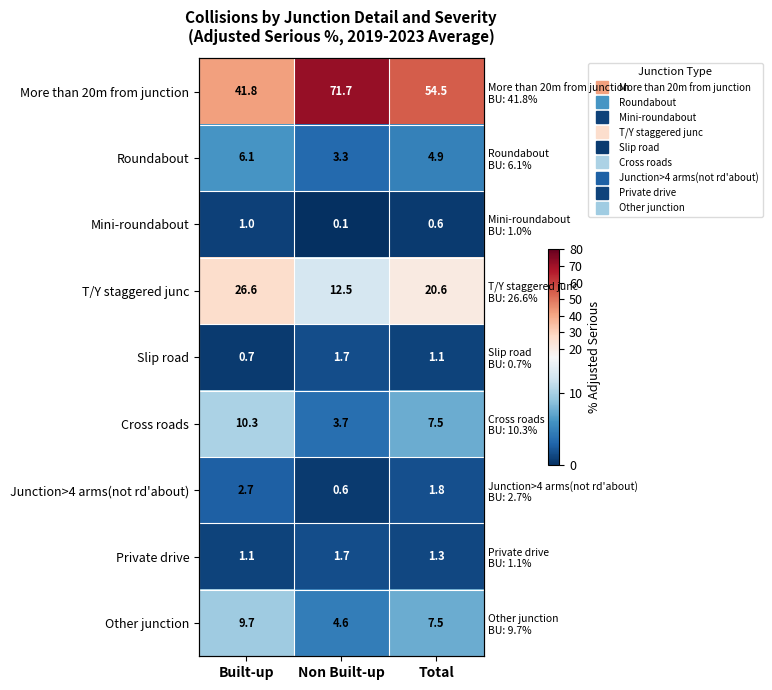

Which series has the largest total across all categories?

More than 20m from junction